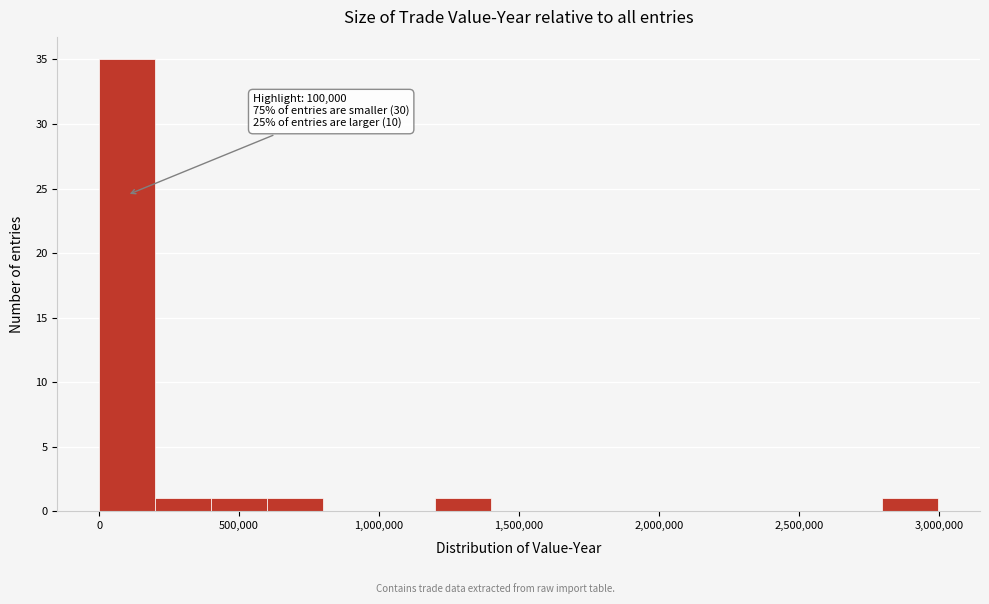

Read against the x-axis, roughly where is the centre of the tallest bar?

100000